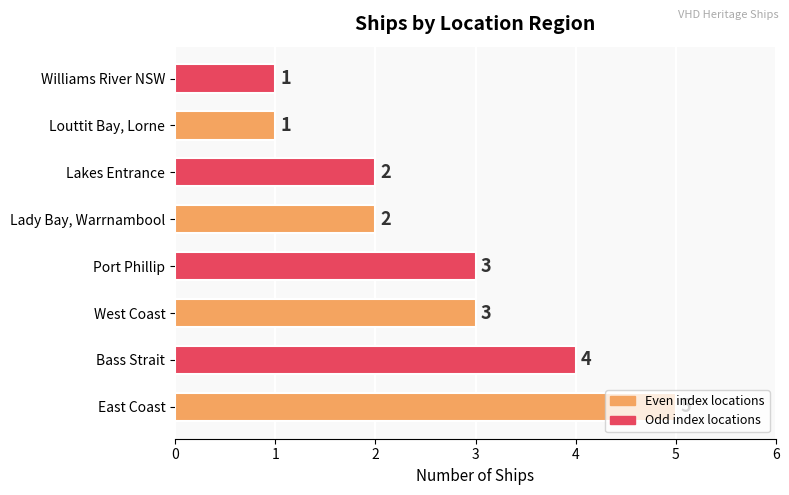

True or false: the data shows 2 at East Coast.

False